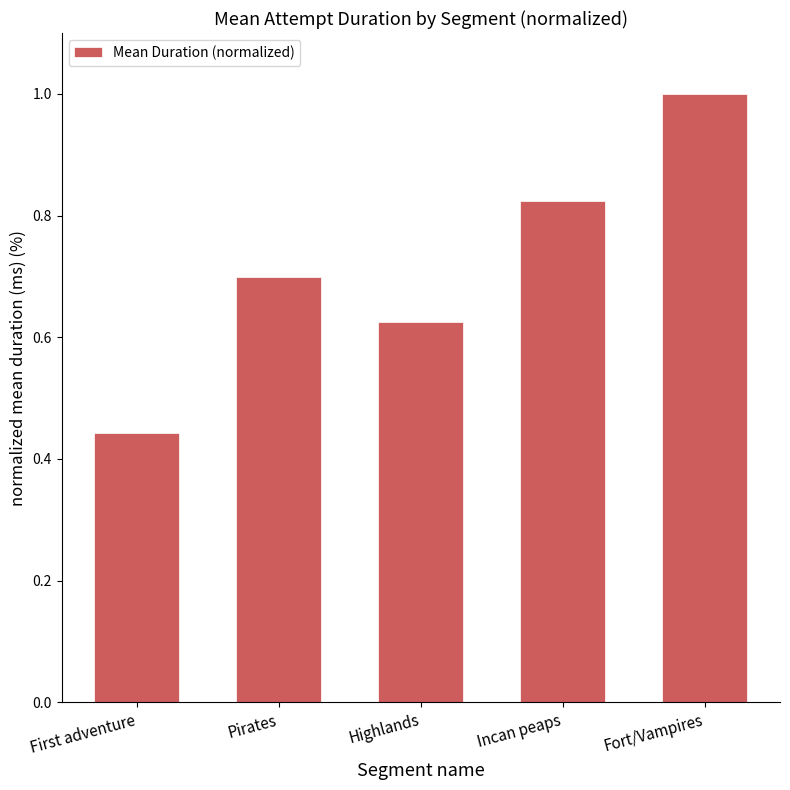

What is the difference between the values at Incan peaps and Pirates?

0.1